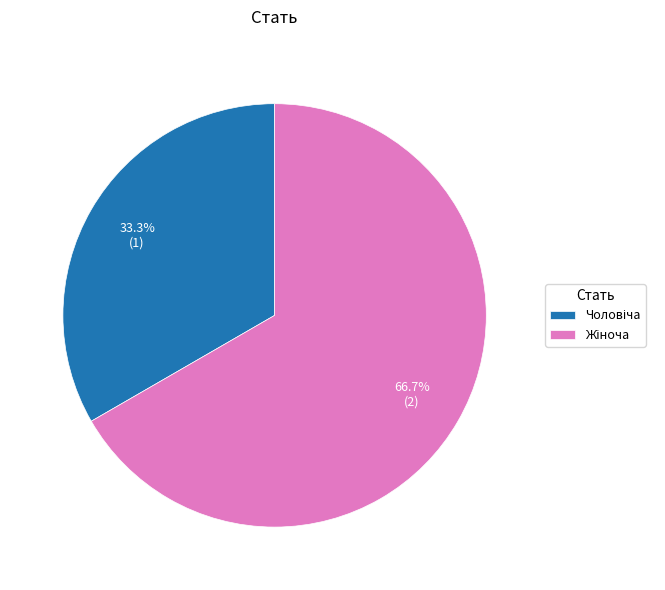

To the nearest percent, what is the average slice percentage?

50%